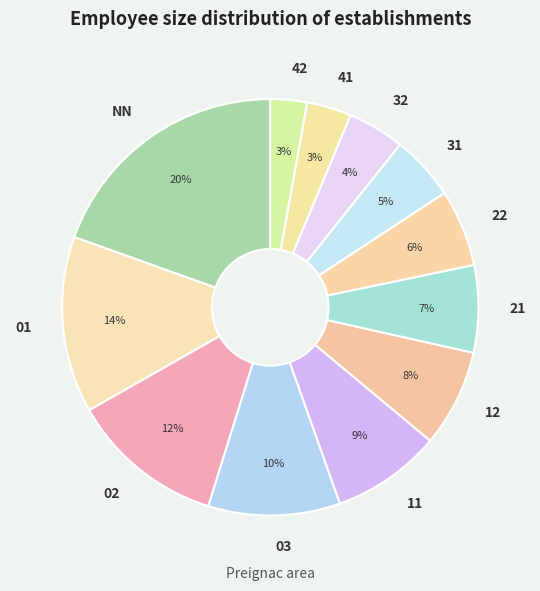

Is it true that 31 is 5% of the pie?

True